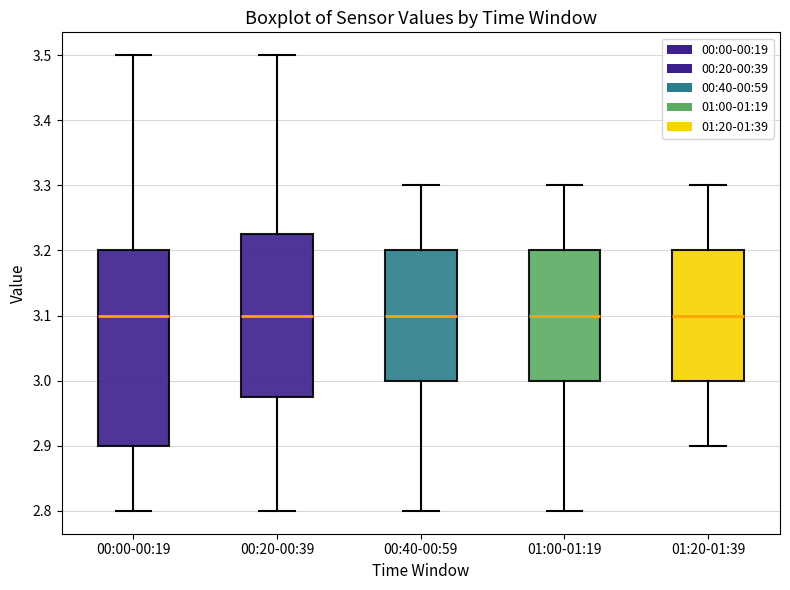

Where does the upper whisker of the box for 01:00-01:19 end on the y-axis? The values are not printed on the chart, so give them approximately, as read against the axis.

3.30